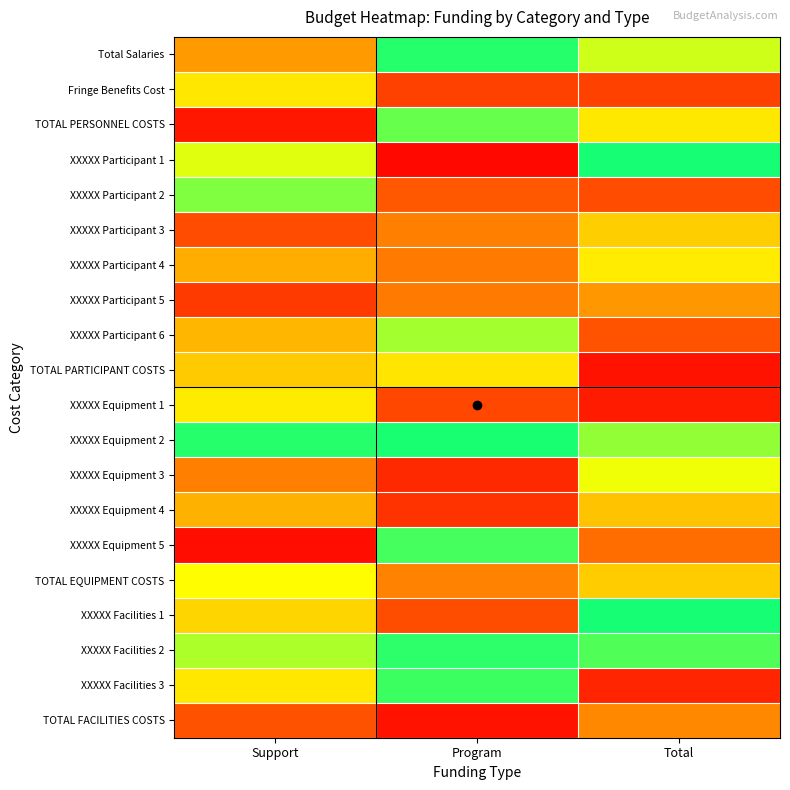

List the series in order of their peak value, lowest first.

TOTAL FACILITIES COSTS, XXXXX Participant 5, XXXXX Equipment 4, XXXXX Participant 3, TOTAL PARTICIPANT COSTS, Fringe Benefits Cost, XXXXX Equipment 1, XXXXX Participant 4, TOTAL EQUIPMENT COSTS, XXXXX Equipment 3, XXXXX Participant 6, XXXXX Participant 2, TOTAL PERSONNEL COSTS, XXXXX Equipment 5, XXXXX Facilities 3, XXXXX Facilities 2, Total Salaries, XXXXX Equipment 2, XXXXX Facilities 1, XXXXX Participant 1